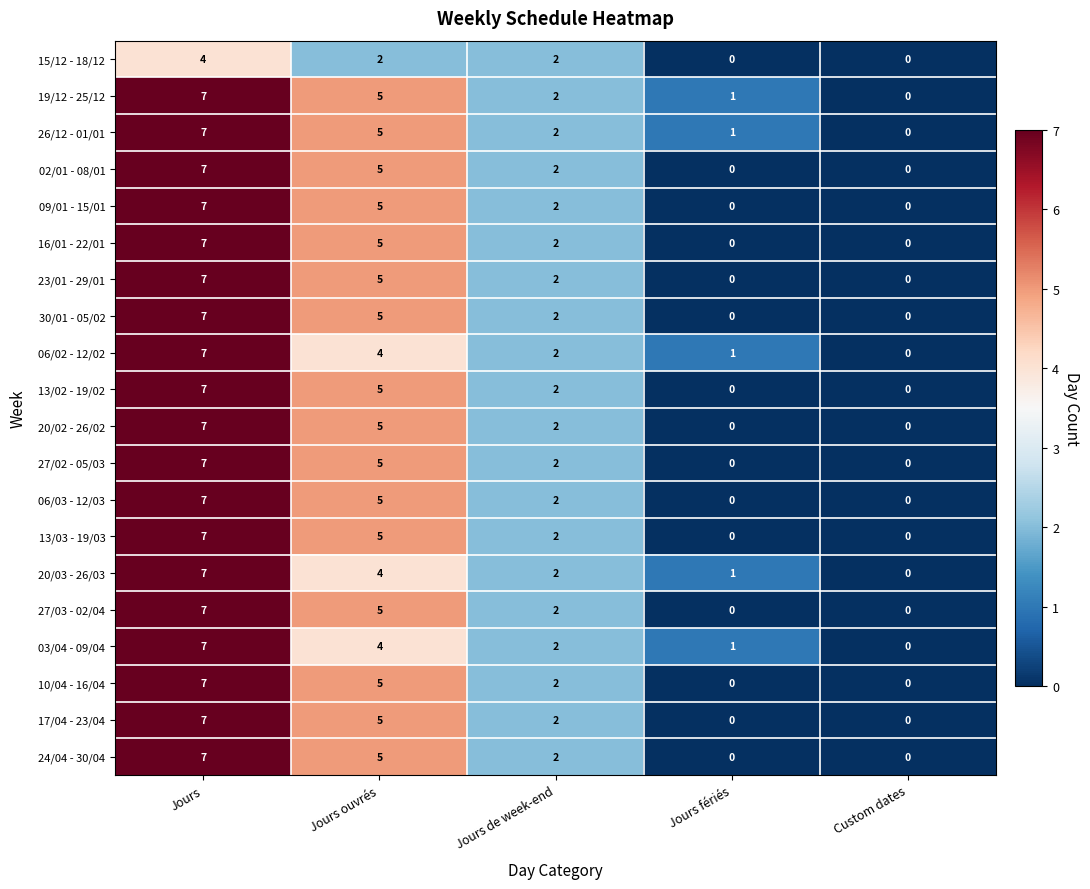

At which label does 06/03 - 12/03 first exceed 2?

Jours